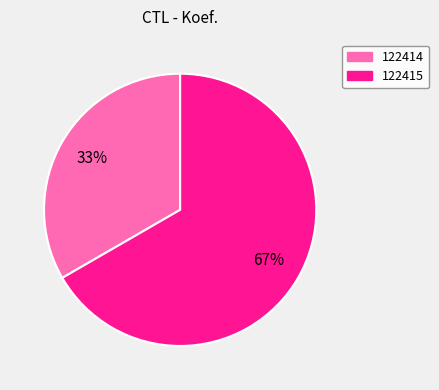

How many slices are in this pie chart?

2